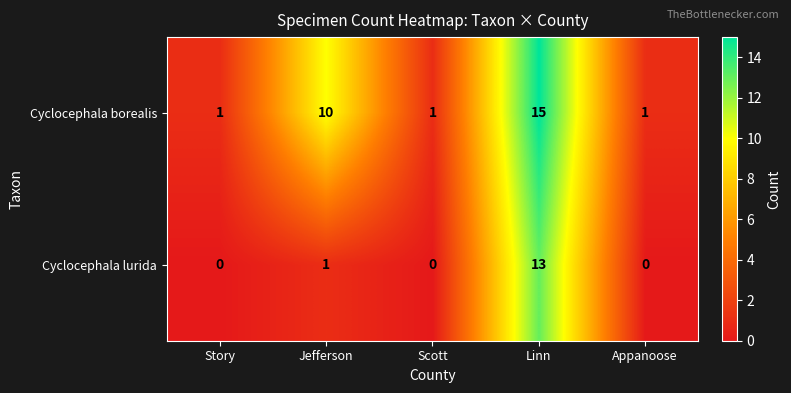

The value of Cyclocephala borealis at Jefferson is 18. True or false?

False